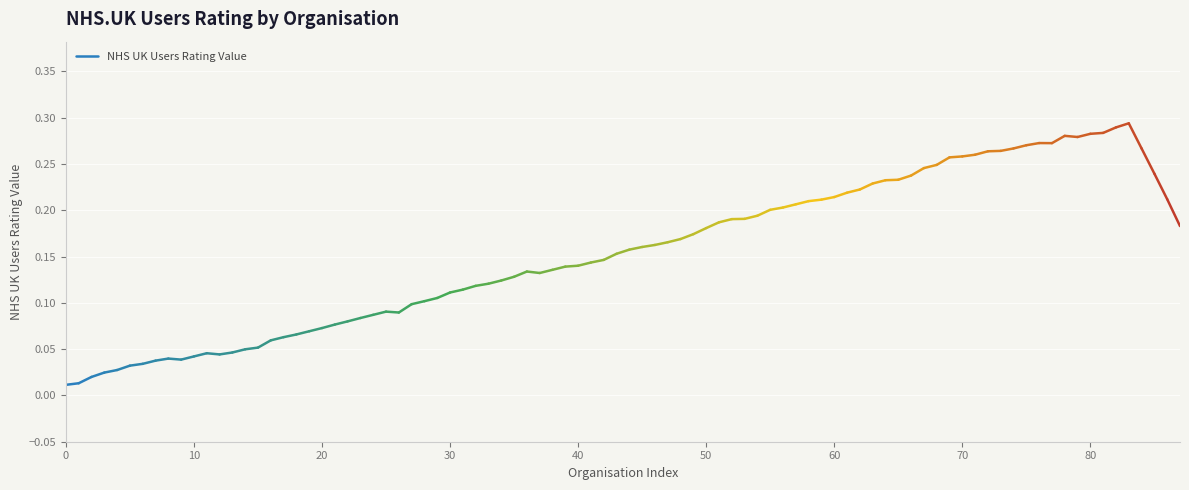

How many lines are shown in the chart?

1